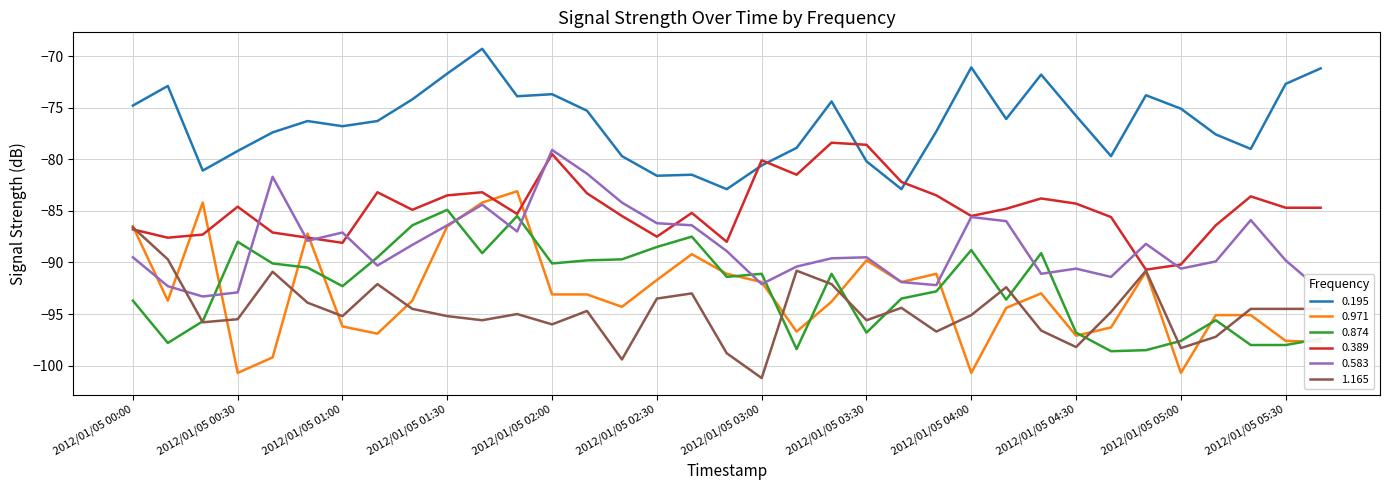

Which series has the largest total across all categories?

0.195